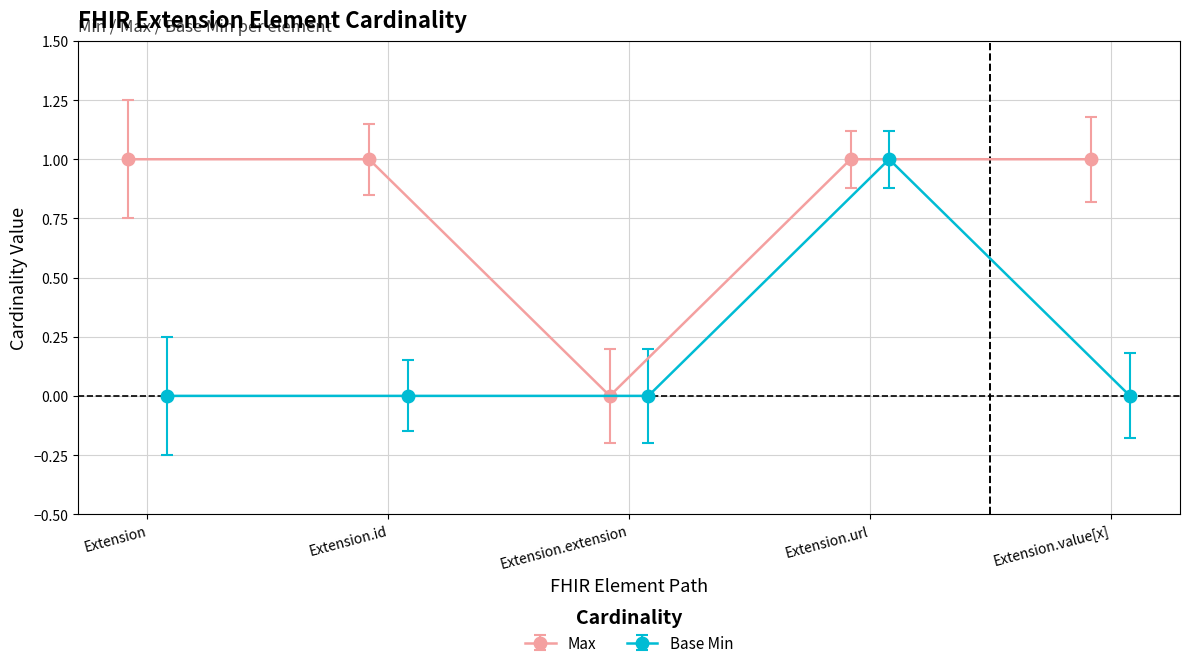

True or false: Max and Base Min cross at least once.

False